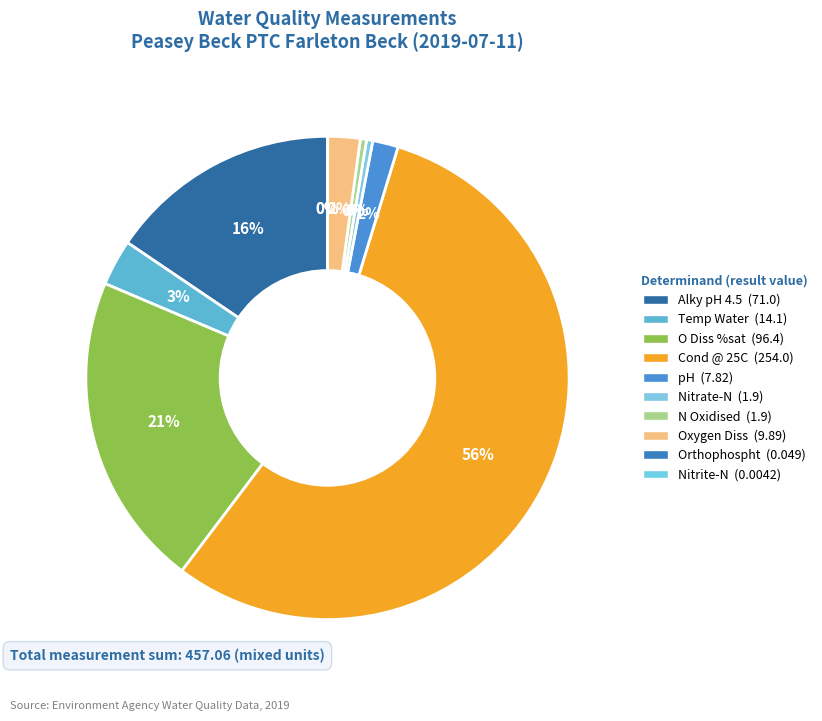

Count the number of slices in the pie.

10